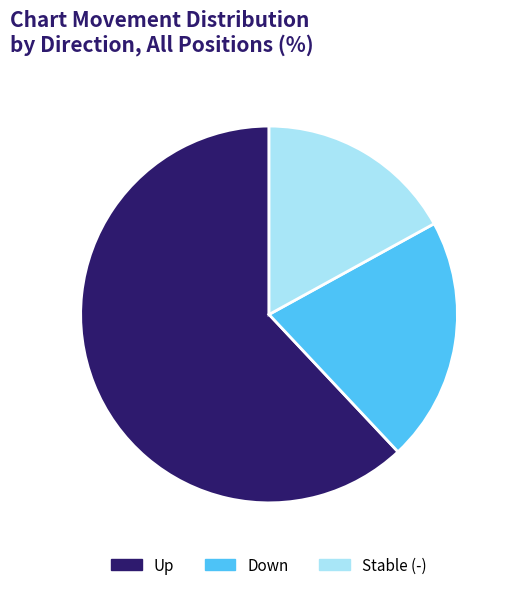

The Up slice represents 62% of the pie. True or false?

True